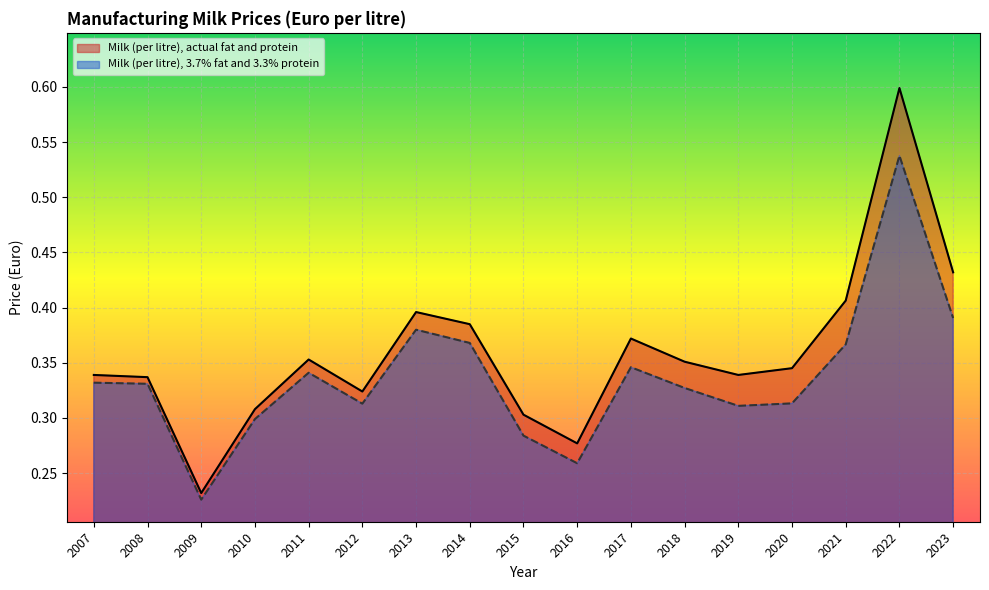

What is the approximate value of Milk (per litre), actual fat and protein at 2016?

0.3